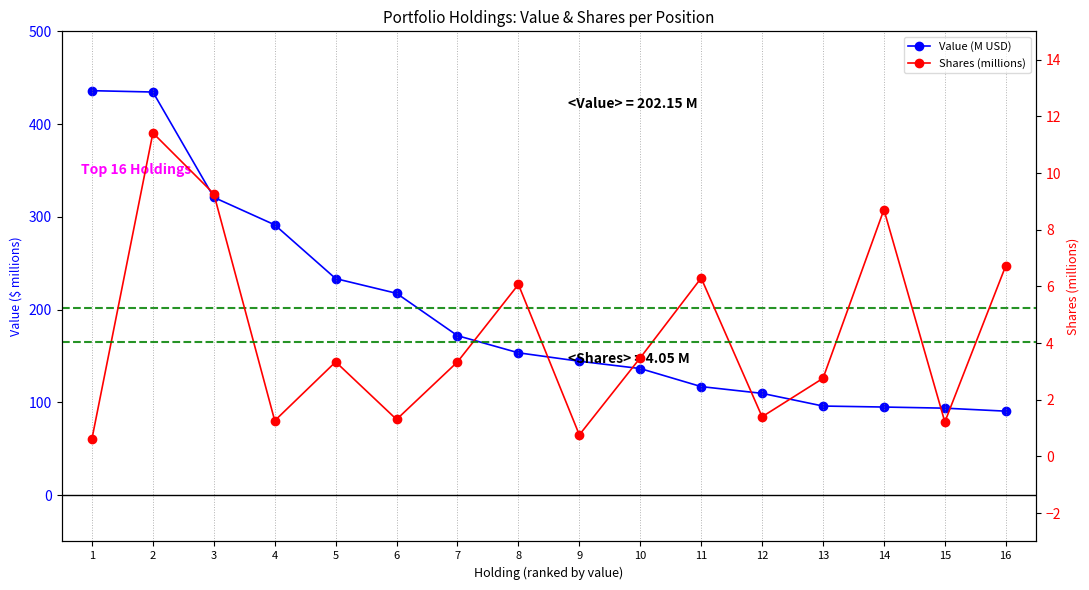

Read the Value (M USD) value at 4.

291.4